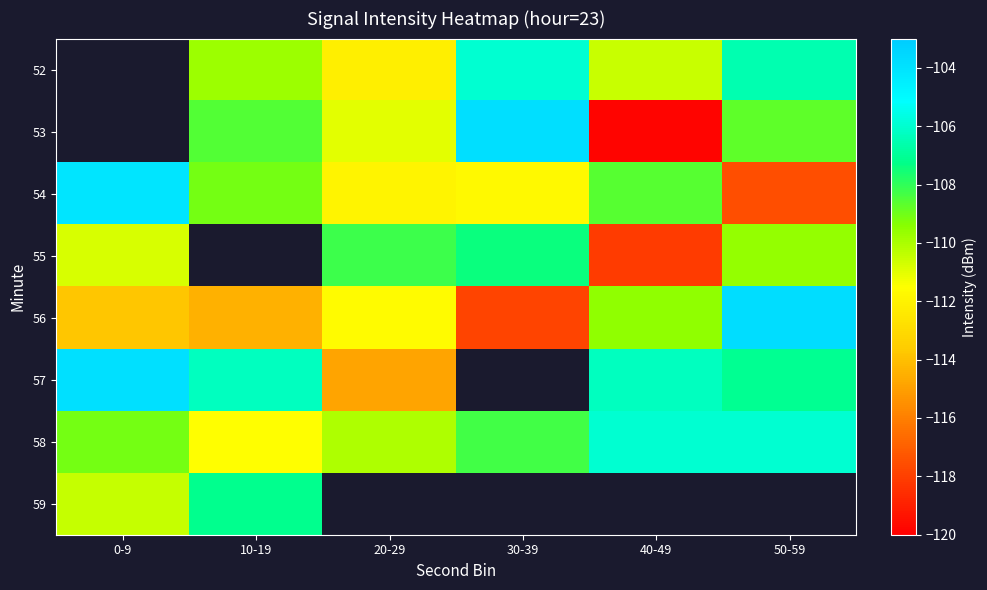

What is the maximum value for 57?

-103.9